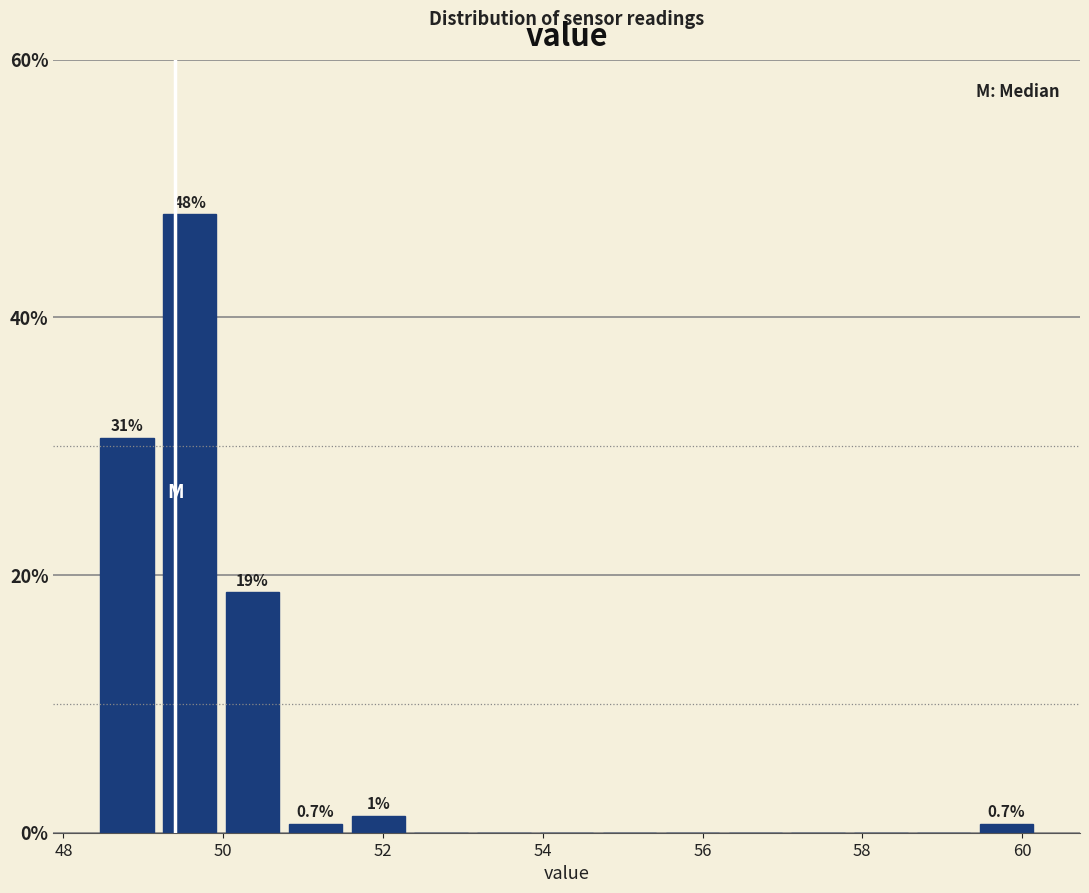

Read against the x-axis, roughly where is the centre of the tallest bar?

49.6